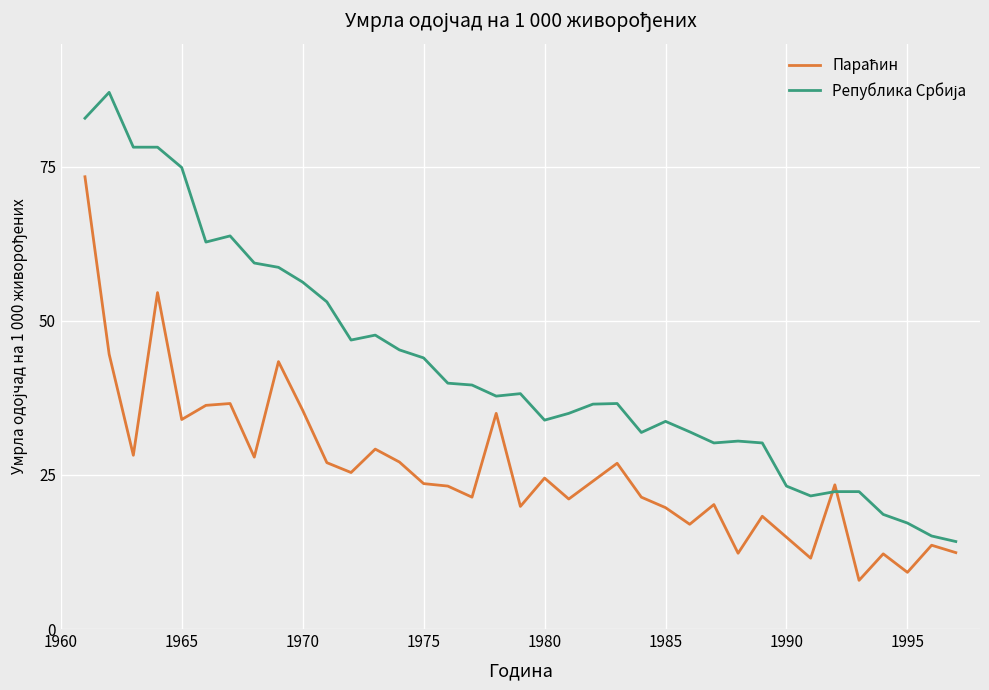

What is the minimum value shown in the chart?

7.9